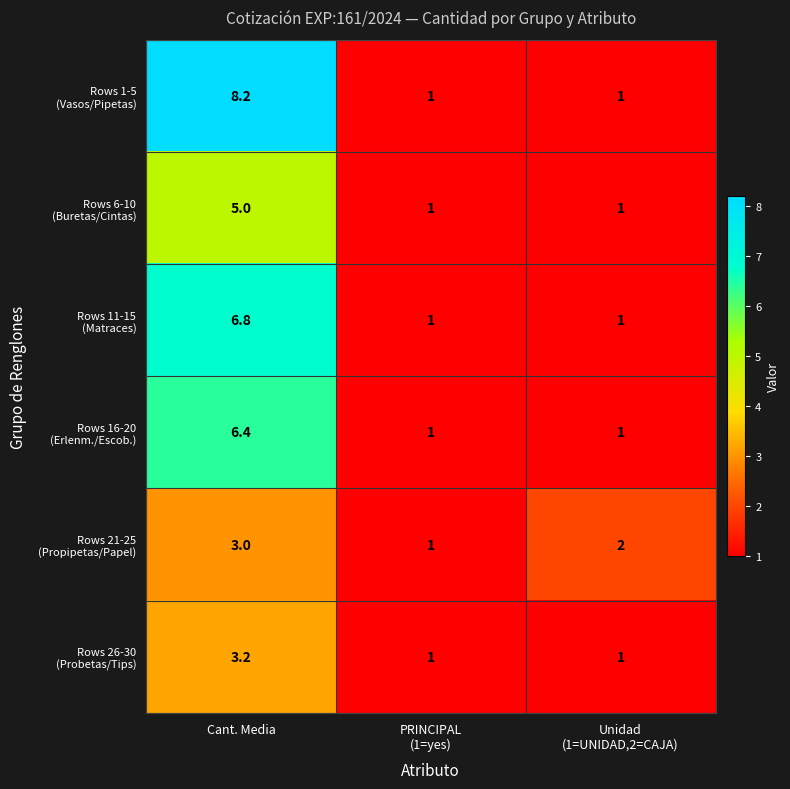

What is the minimum value shown in the chart?

1.0